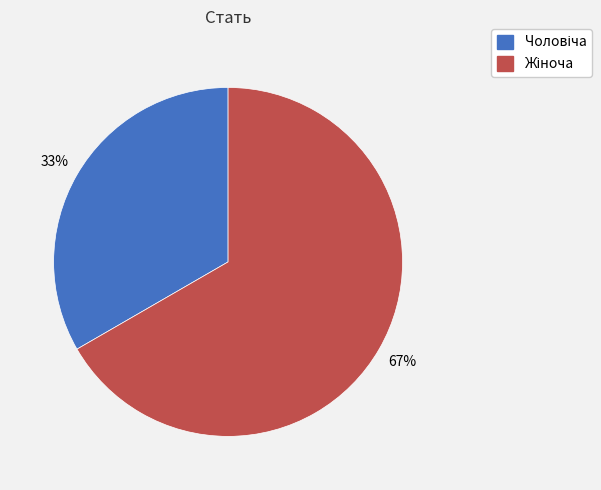

To the nearest percent, what is the average slice percentage?

50%